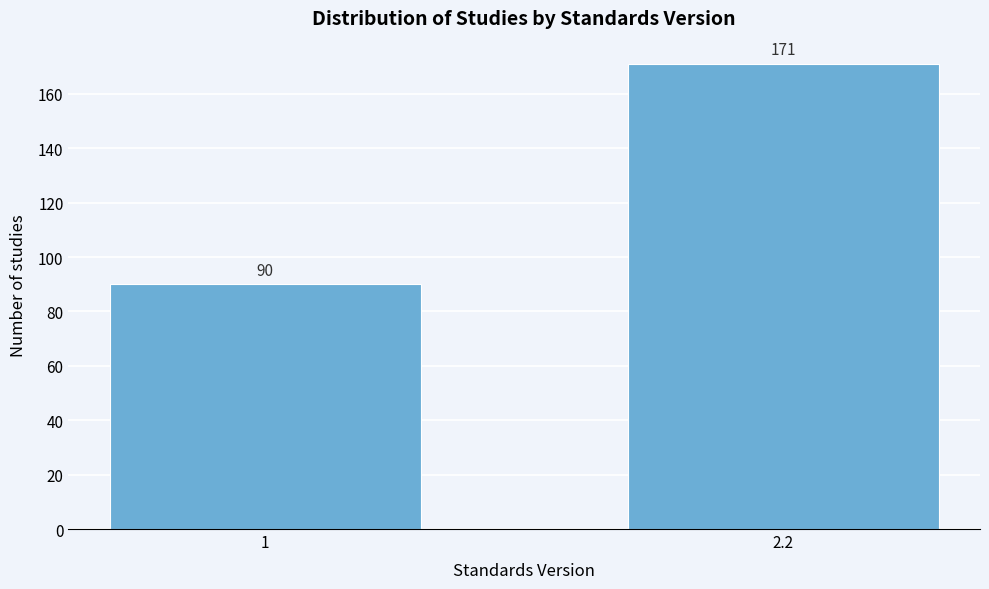

Reading left to right, transcribe all the data shown in this chart.

90	171